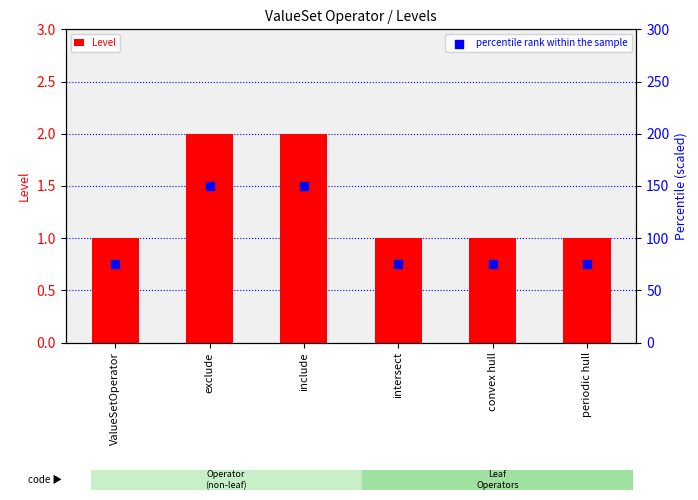

Is the value of percentile rank within the sample at exclude greater than the value of Level at exclude?

Yes